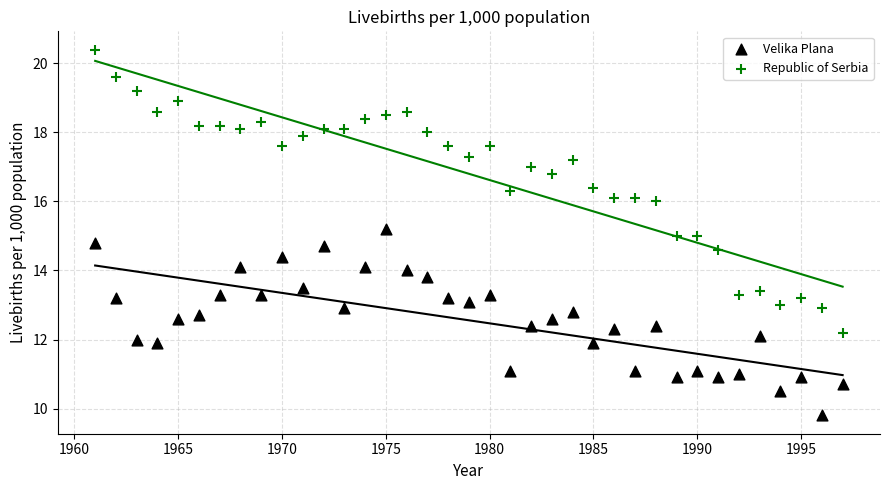

What is the X range (max minus min) for the scatter plot?

36.0